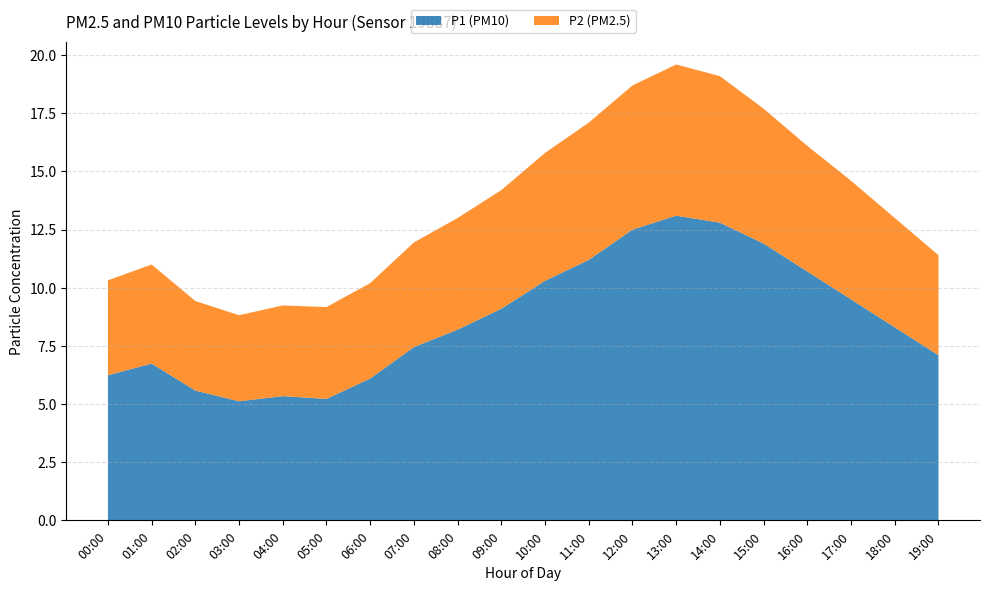

What is the total value across all series at 17:00?

14.6